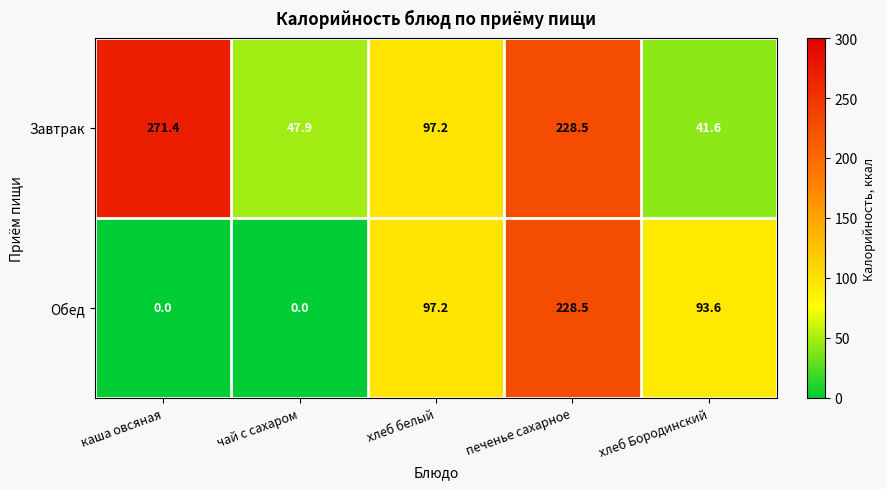

Which label corresponds to the largest value in the chart?

каша овсяная